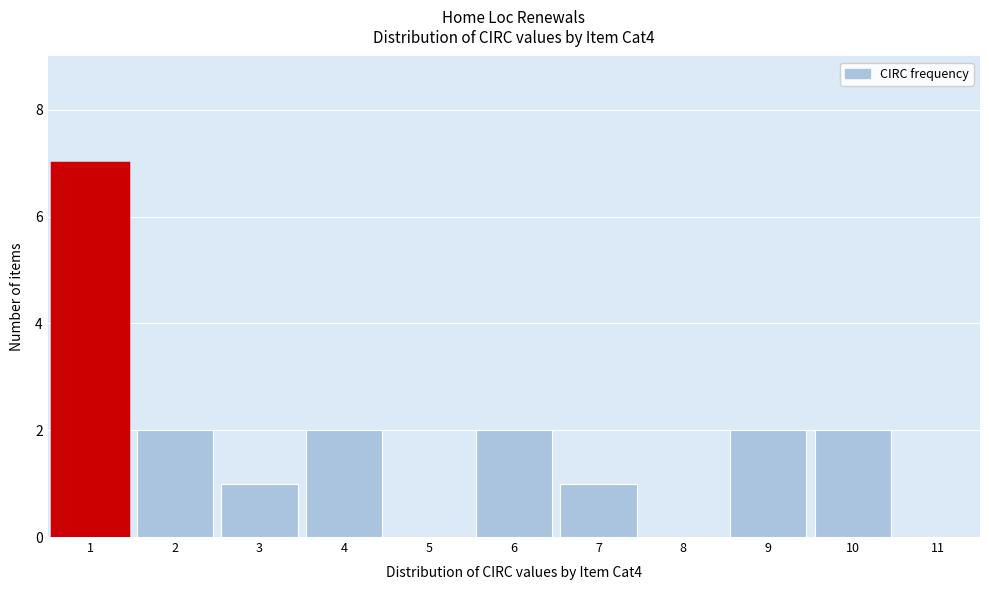

Reading left to right, list every bar in this chart as the range it spans on the x-axis followed by its height. The values are not printed on the chart, so give them approximately, as read against the axis.

0.5 to 1.5: 7
1.5 to 2.5: 2
2.5 to 3.5: 1
3.5 to 4.5: 2
4.5 to 5.5: 0
5.5 to 6.5: 2
6.5 to 7.5: 1
7.5 to 8.5: 0
8.5 to 9.5: 2
9.5 to 10.5: 2
10.5 to 11.5: 0